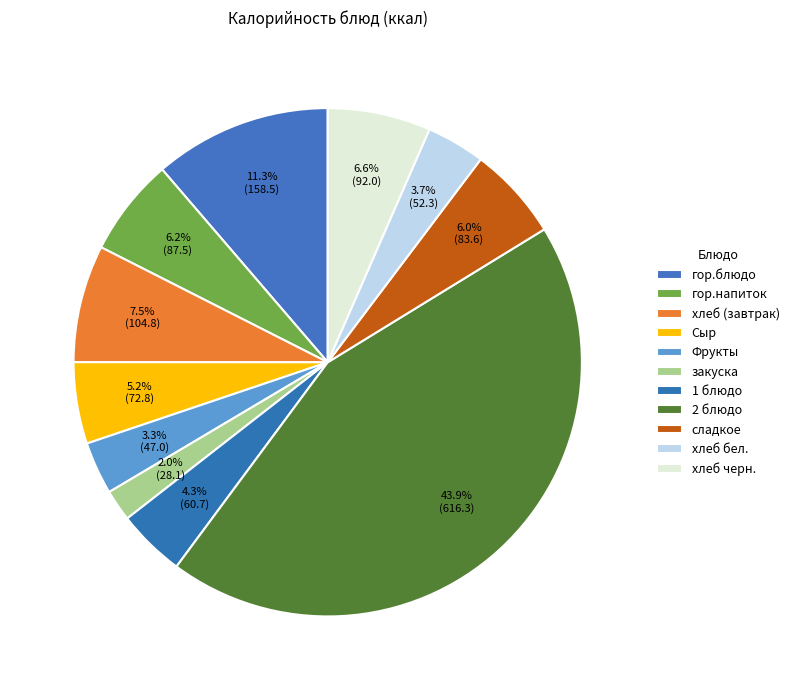

Count the number of slices in the pie.

11